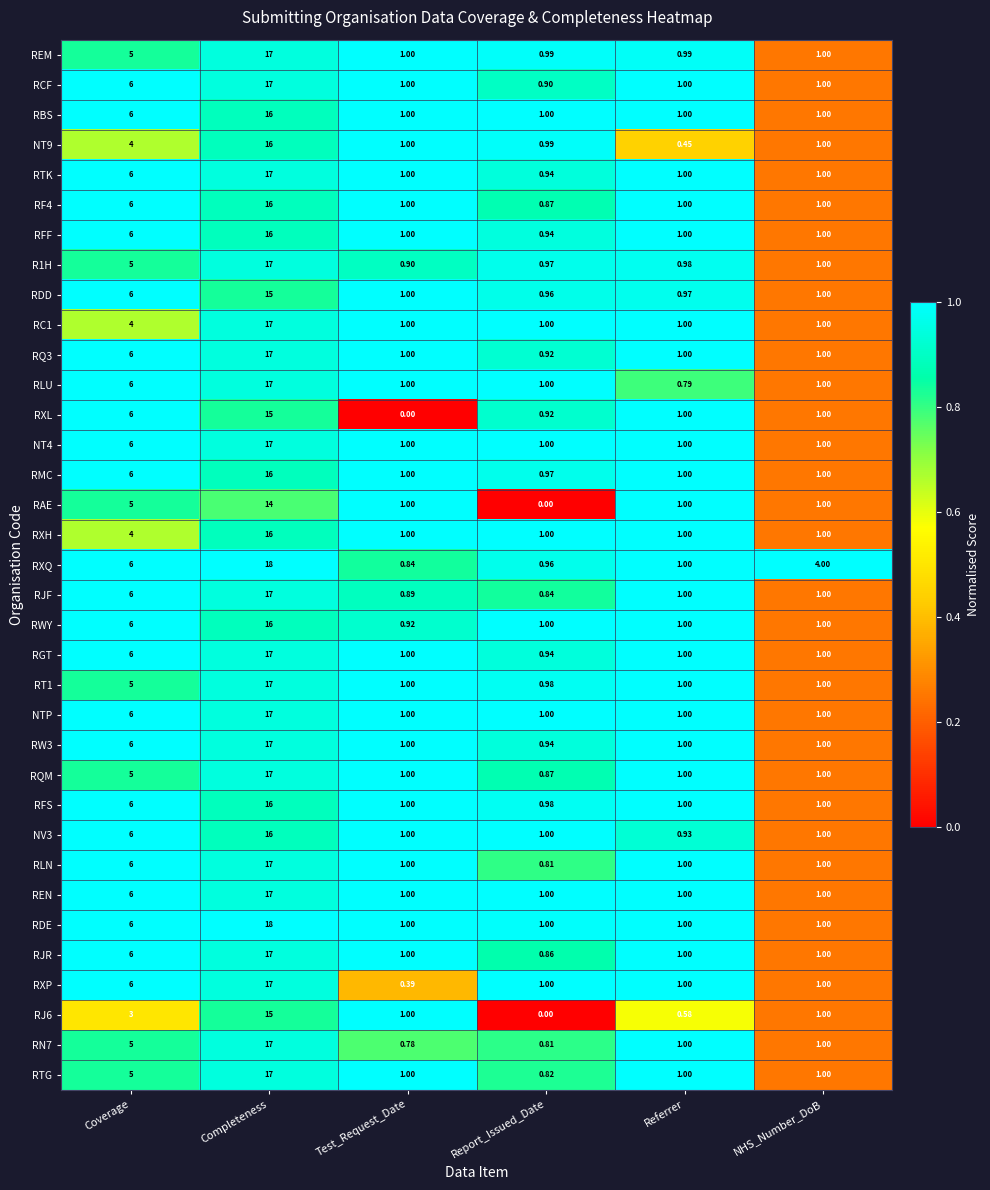

At which category does the chart reach its peak across all series?

Completeness